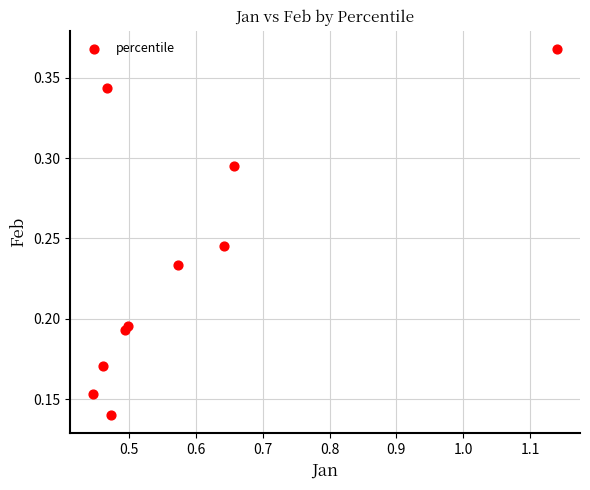

What is the range of X values (max minus min)?

0.7